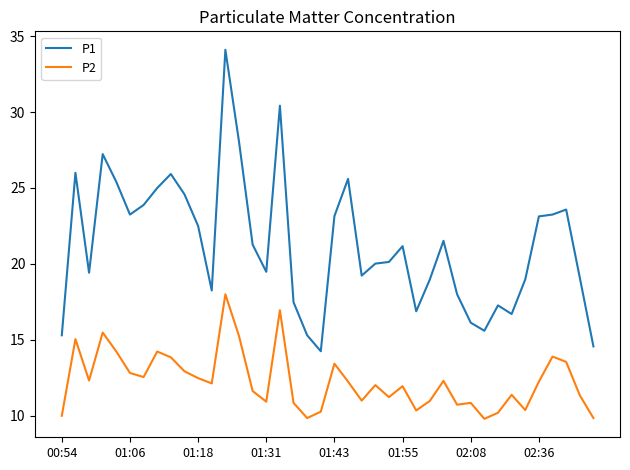

True or false: P2 and P1 intersect in this chart.

False